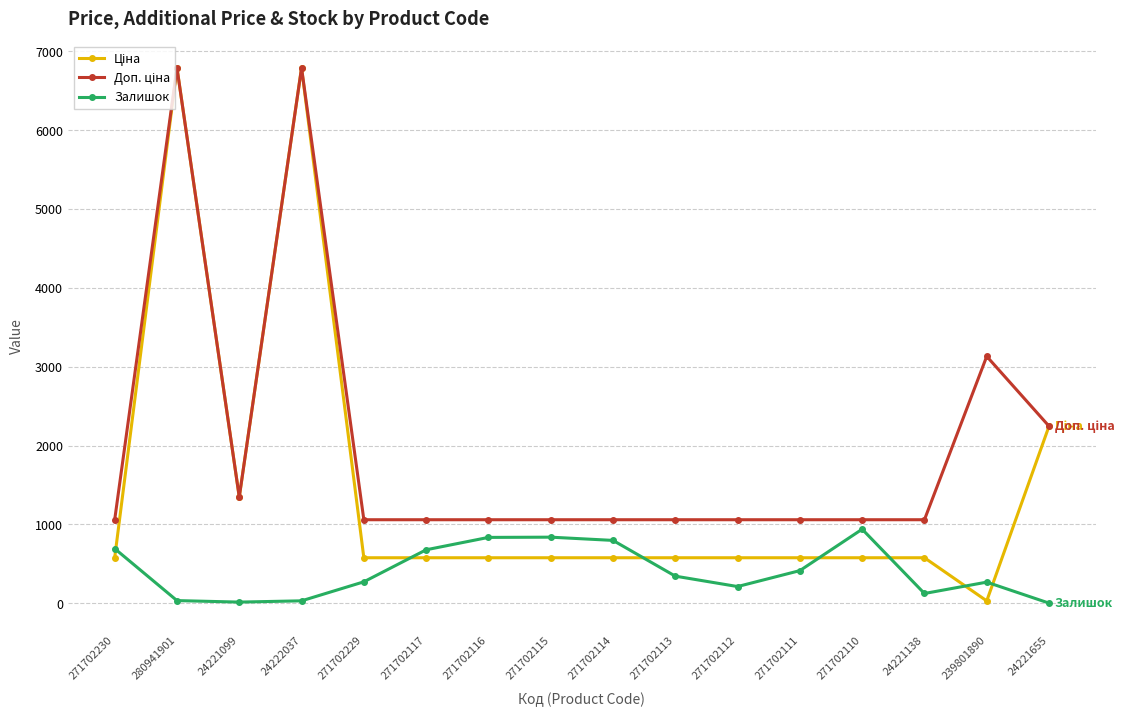

What is the spread (max minus min) of values at 24221099?

1332.0